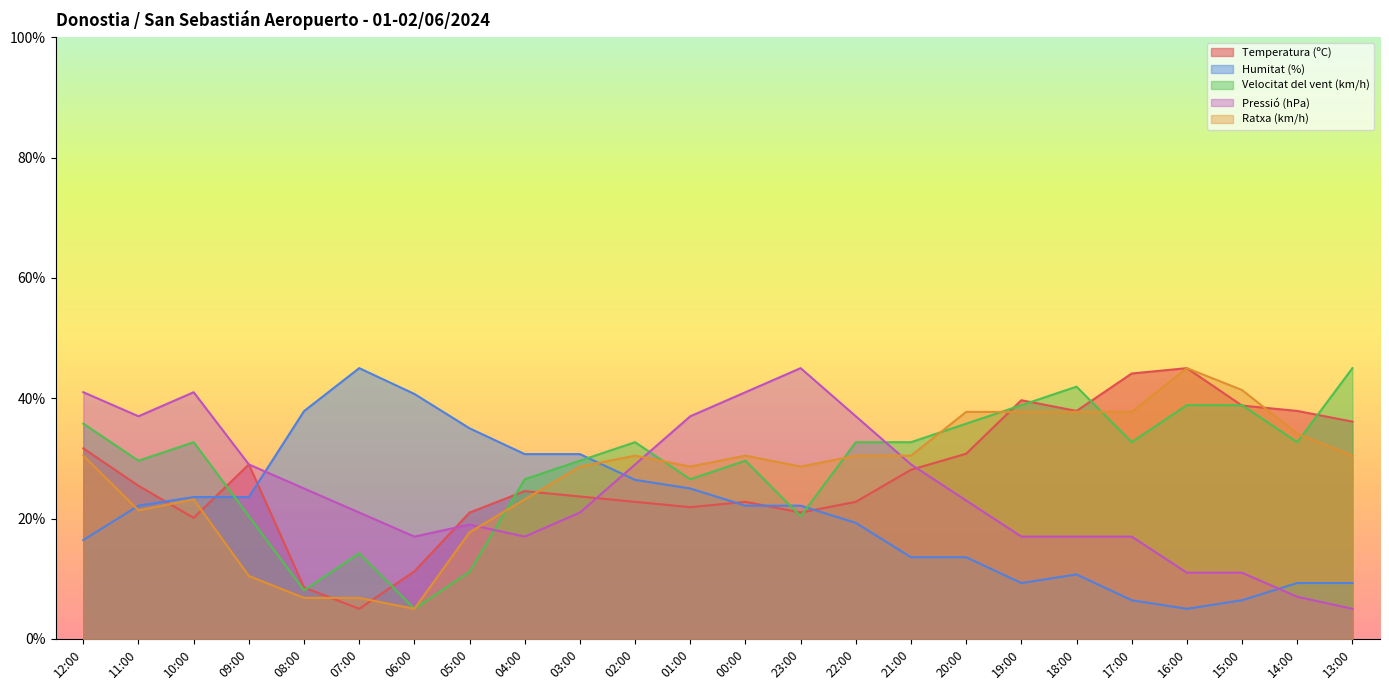

True or false: Ratxa (km/h) and Humitat (%) intersect in this chart.

True